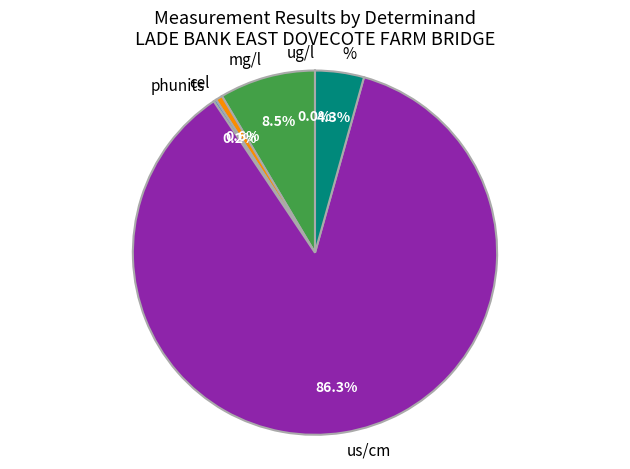

Which has a higher value, mg/l or %?

mg/l